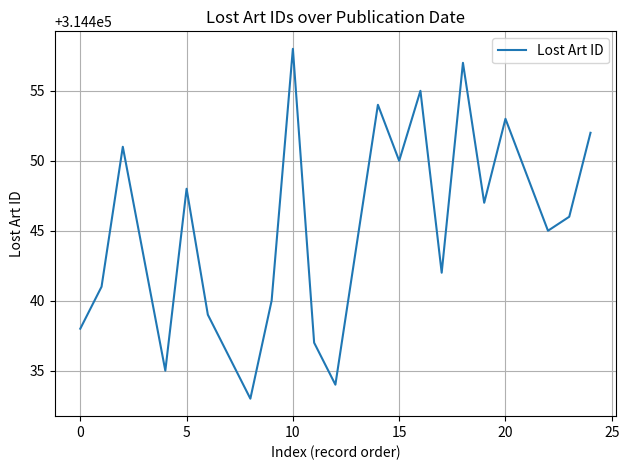

What is the maximum value shown in the chart?

314458